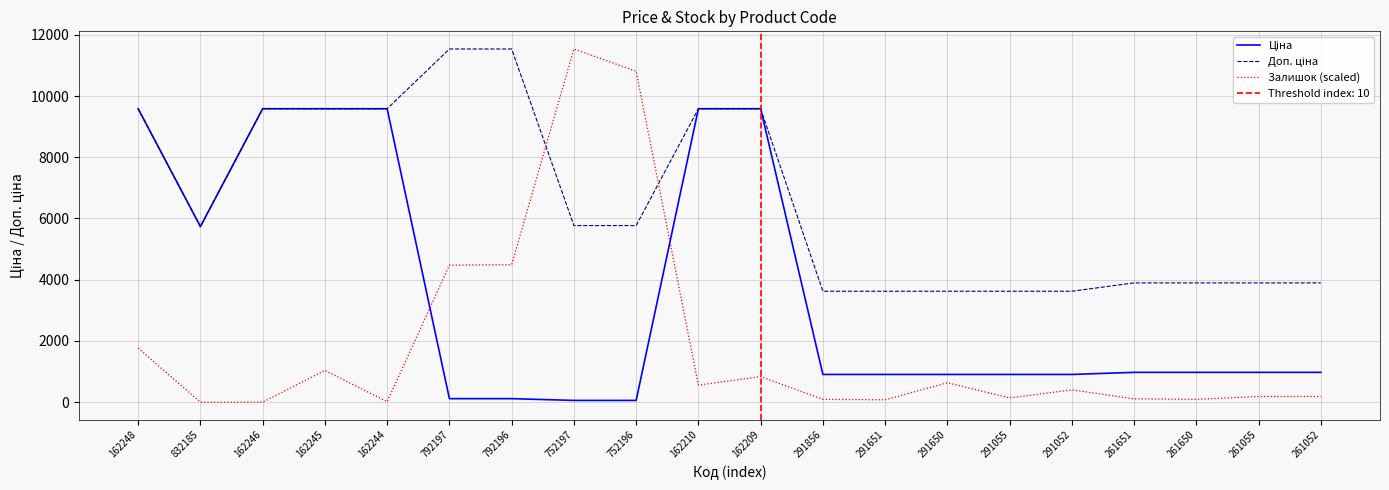

What position from the right is 162245?

17